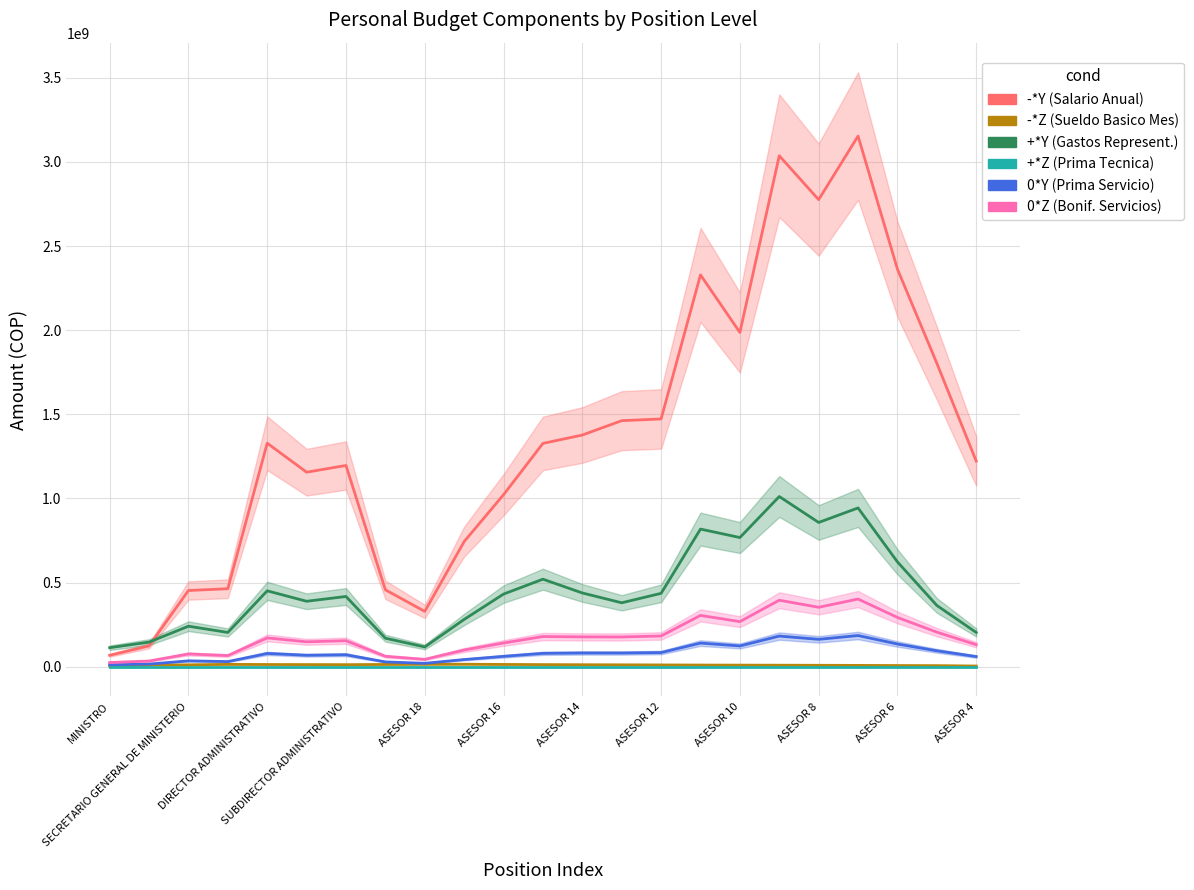

Which series has the largest total across all categories?

-*Y (Salario Anual)